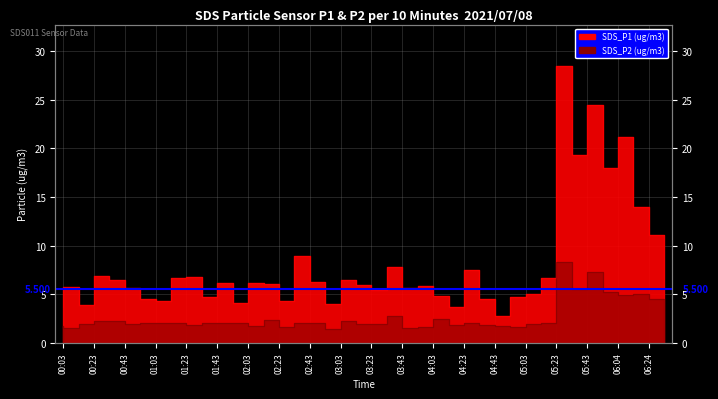

The SDS_P2 series shows 3.7 at 01:23. True or false?

False